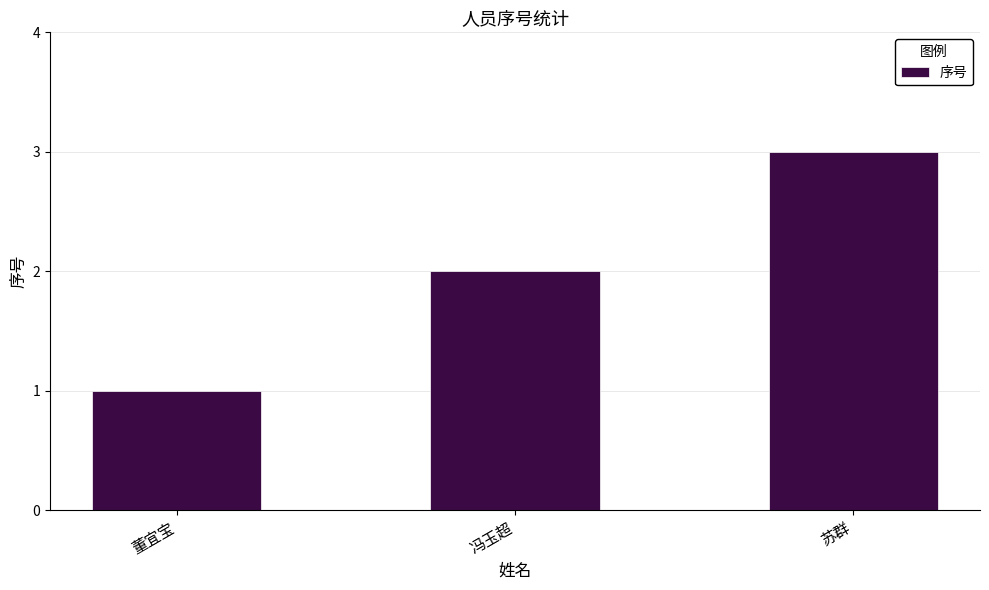

What is the sum of all values?

6